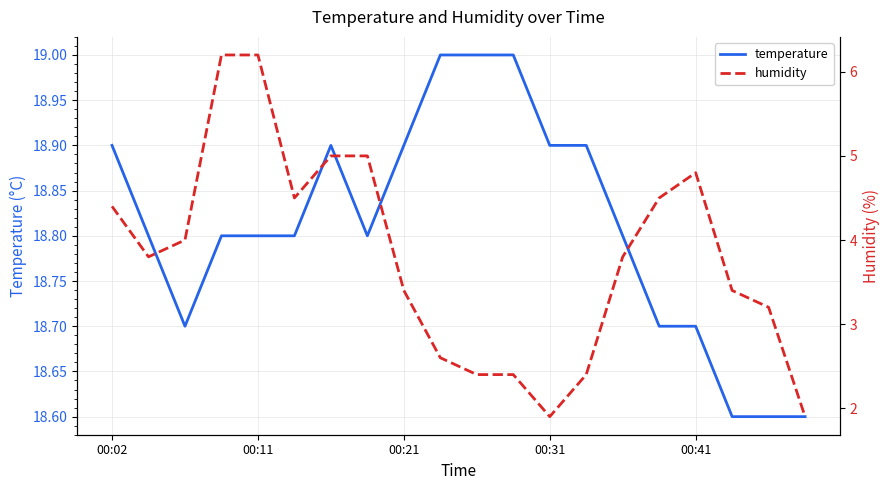

Is it true that temperature equals 29.1 at 00:41?

False